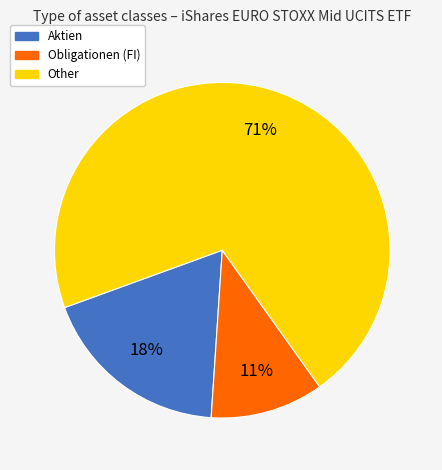

Is there any slice that represents more than half of the pie?

Yes